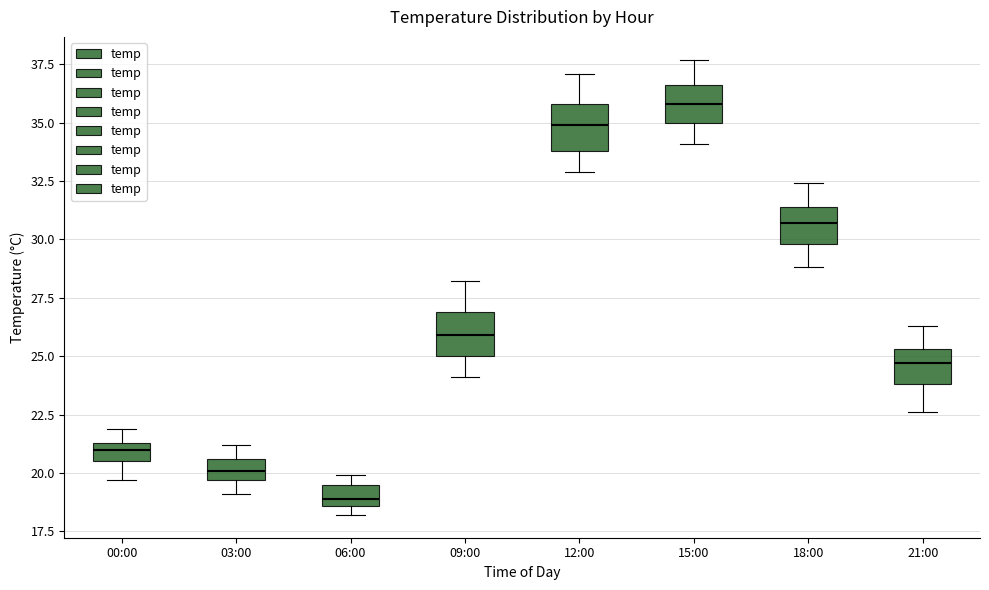

Which box's median line is the lowest?

06:00